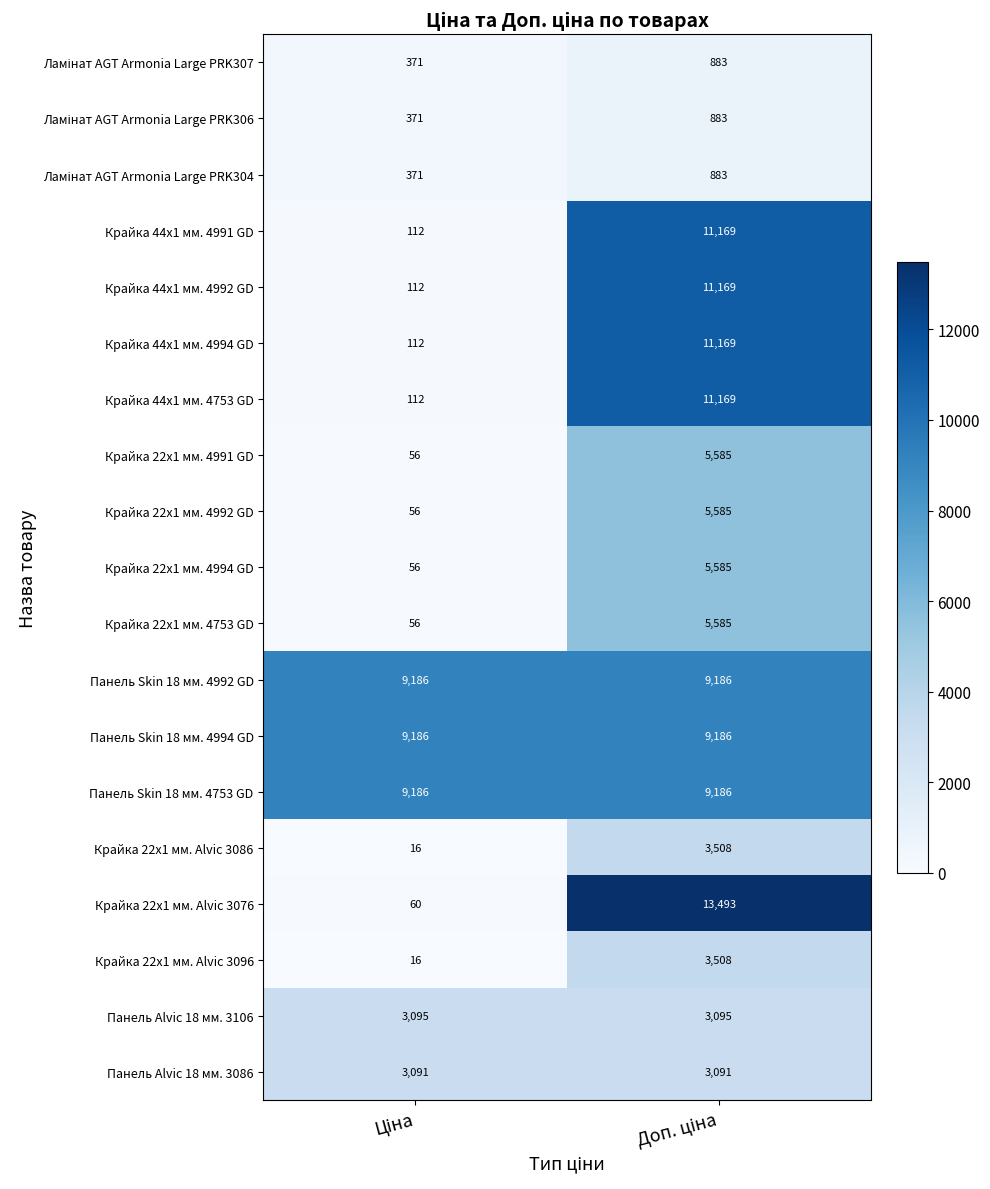

What is the maximum value shown in the chart?

13493